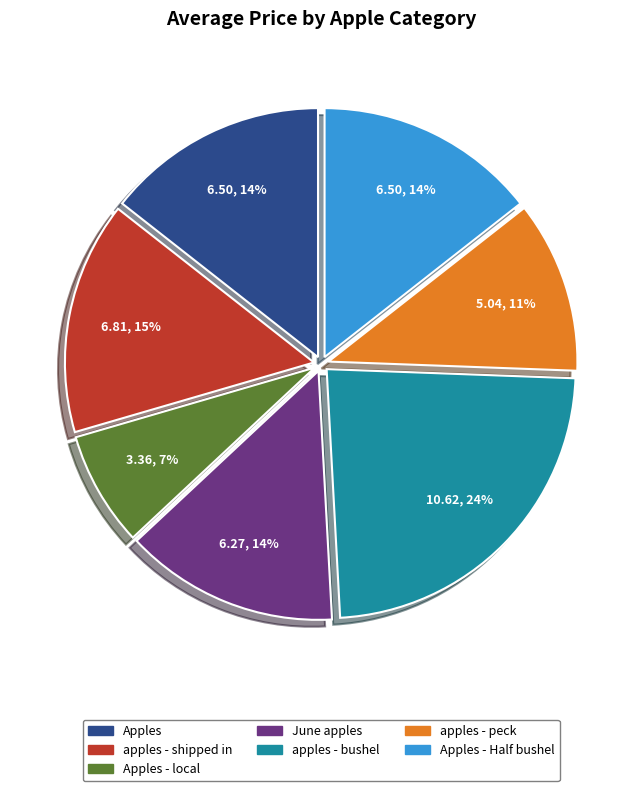

To the nearest percent, what is the average slice percentage?

14%